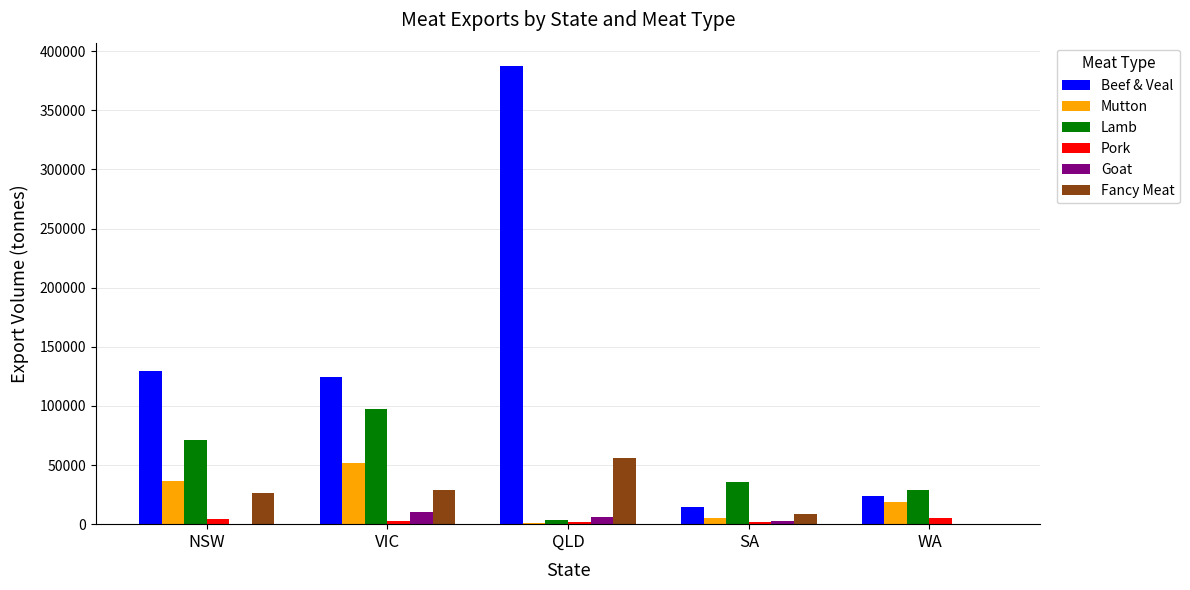

Which category has the highest value across all series?

QLD